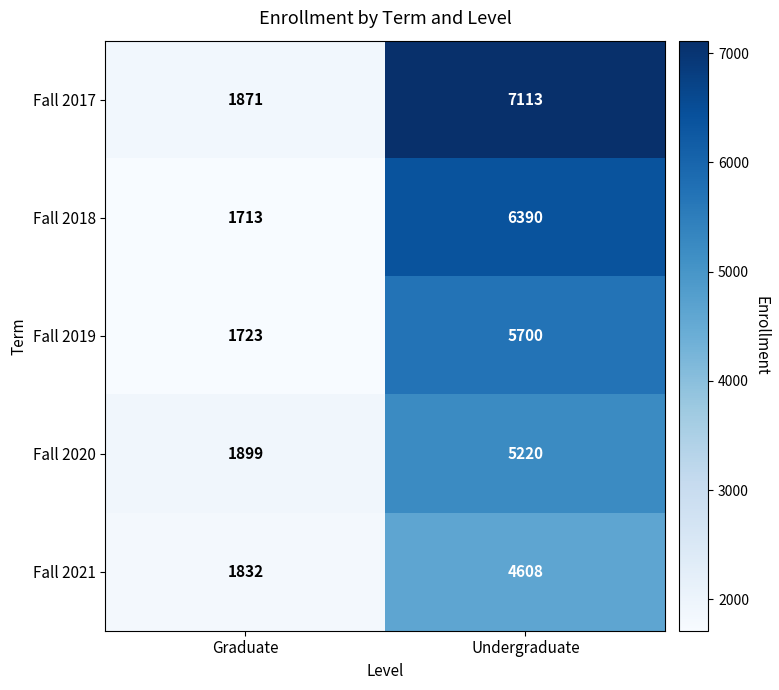

True or false: Fall 2019 has a value of 1723 at Graduate.

True